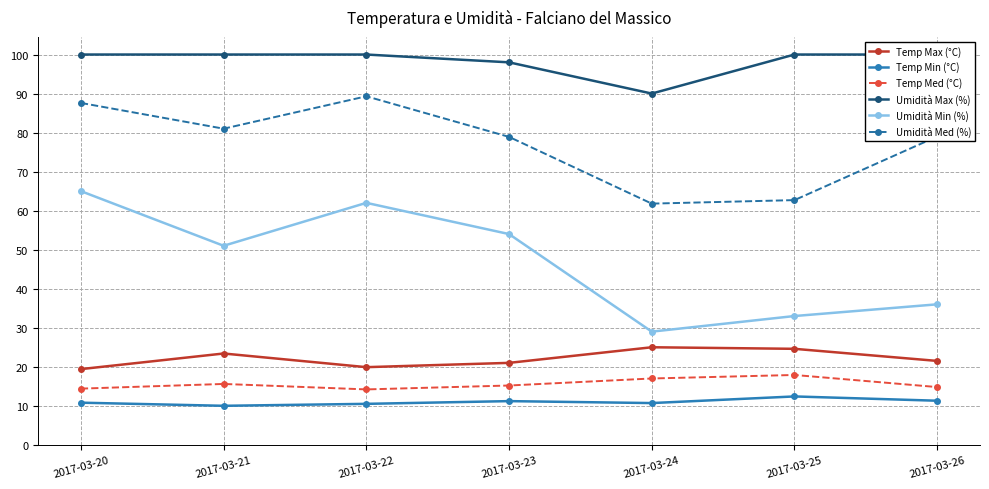

What is the sum of all Umidità Med (%) values?

540.3